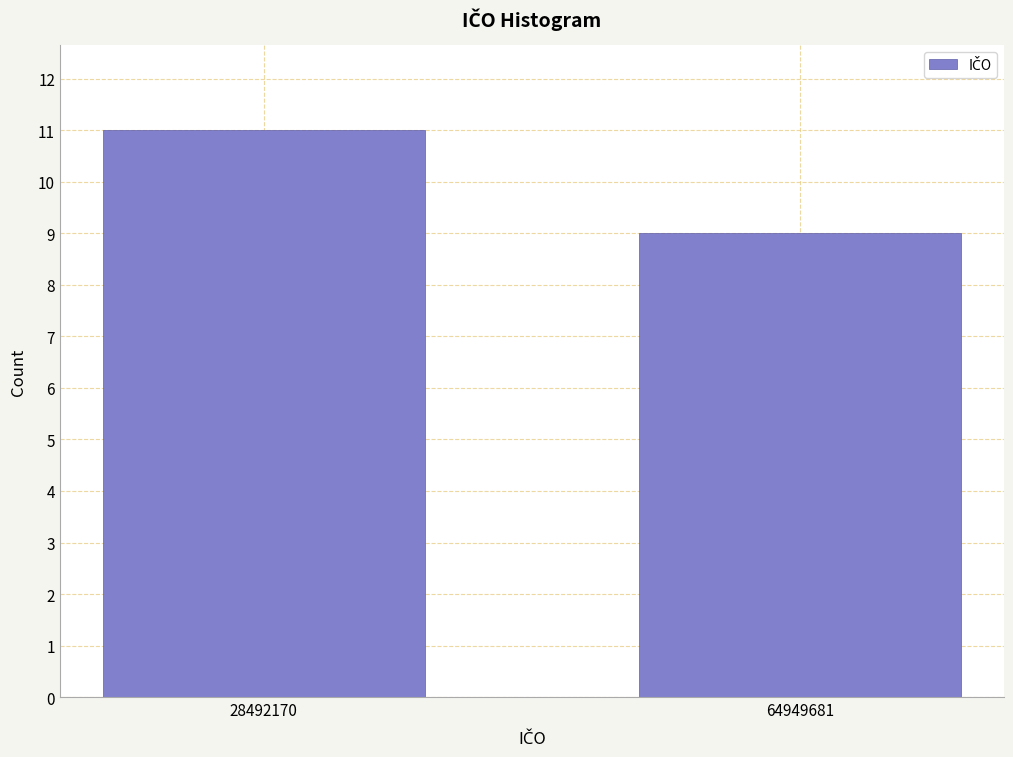

Reading left to right, transcribe all the data shown in this chart.

11	9